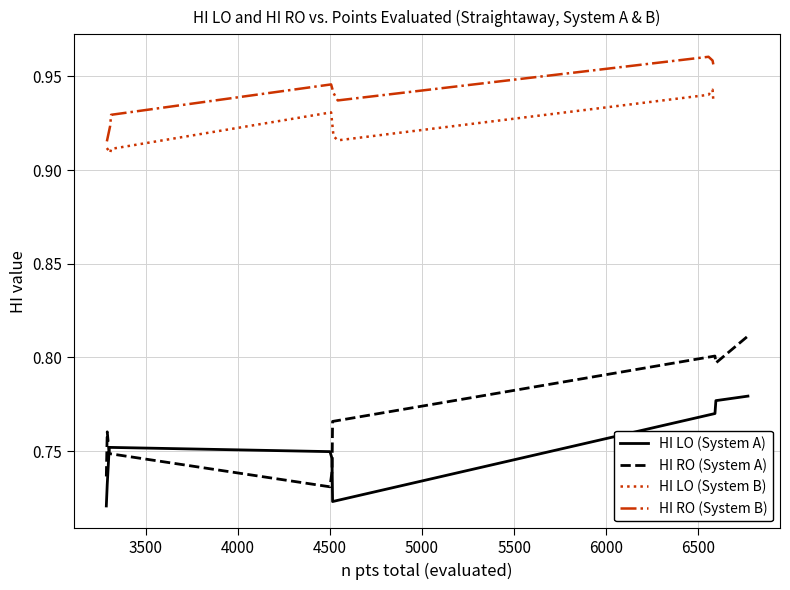

True or false: HI RO (System B) has more than 2 points higher than both neighbors.

False